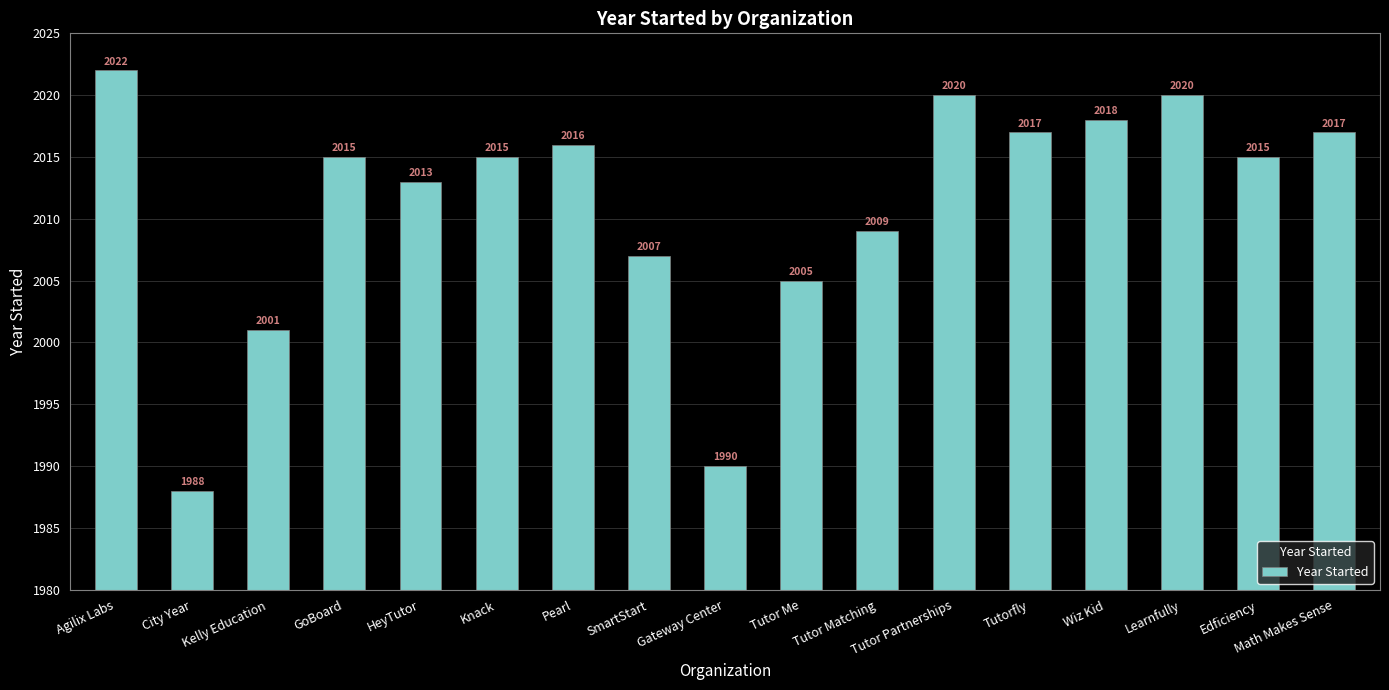

Between Tutor Matching and Tutorfly, which is larger?

Tutorfly